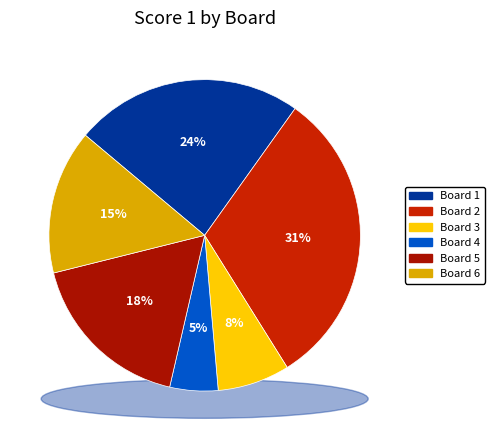

The Board 3 slice represents 22% of the pie. True or false?

False